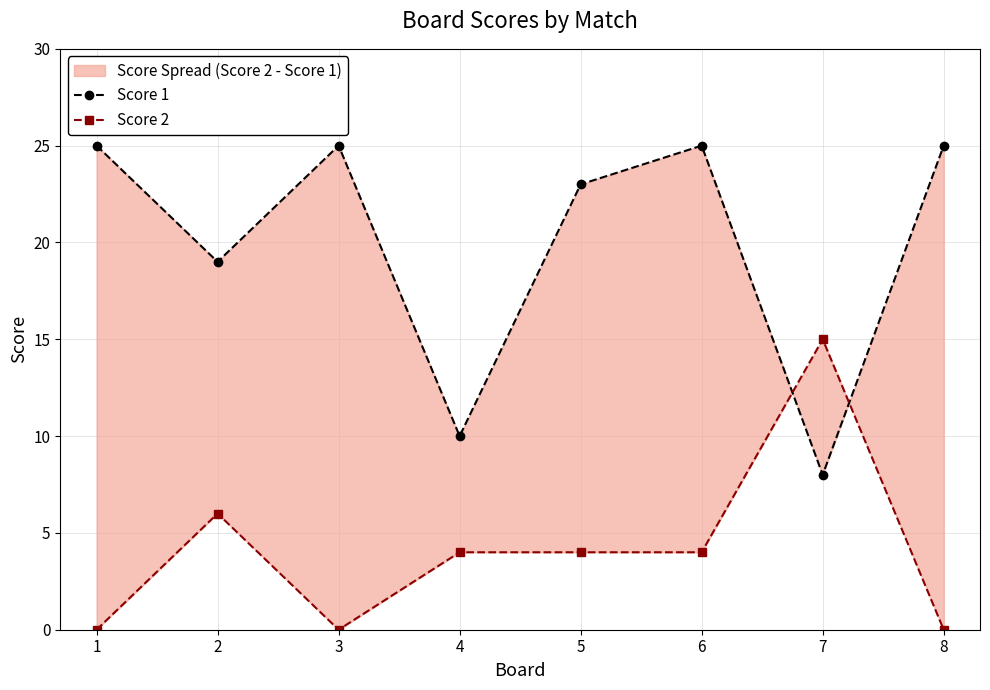

Between which two adjacent categories do Score 2 and Score 1 first intersect?

6 and 7